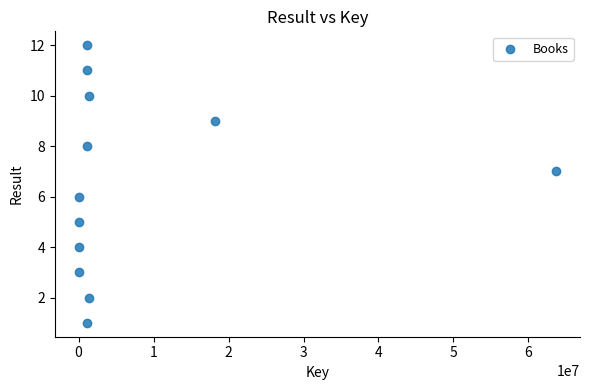

What is the average X value?

7438084